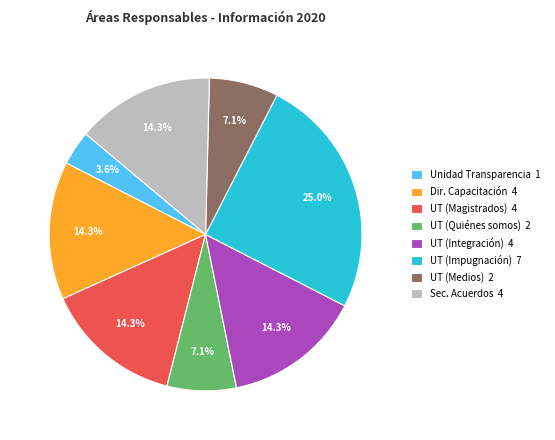

What percentage do Dir. Capacitación 4 and UT (Integración) 4 together represent?

28.6%